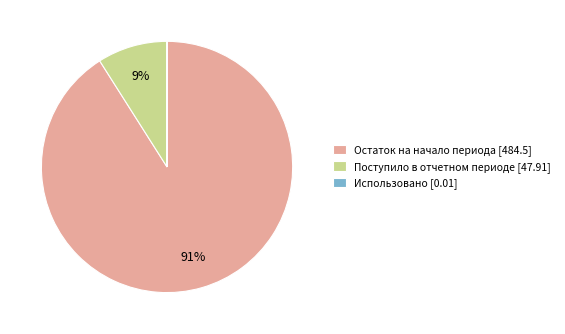

What percentage is the Остаток на начало периода [484.5] slice, to the nearest percent?

91%